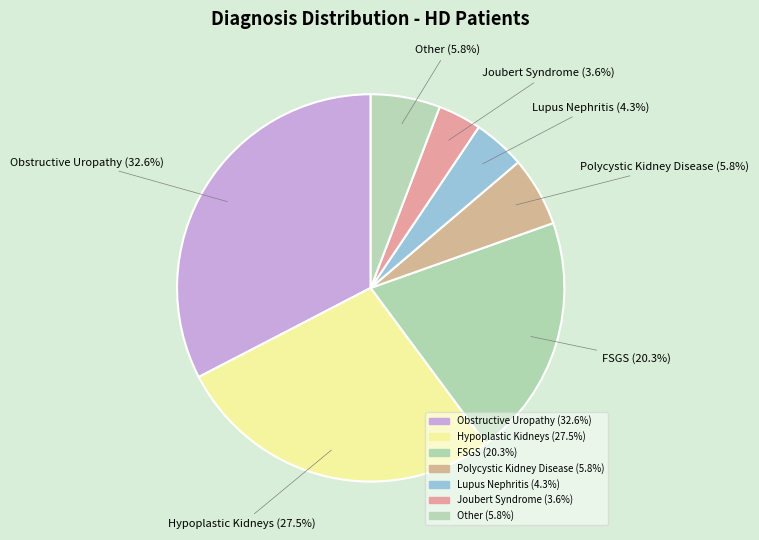

To the nearest percent, what percentage of the pie is Other?

6%